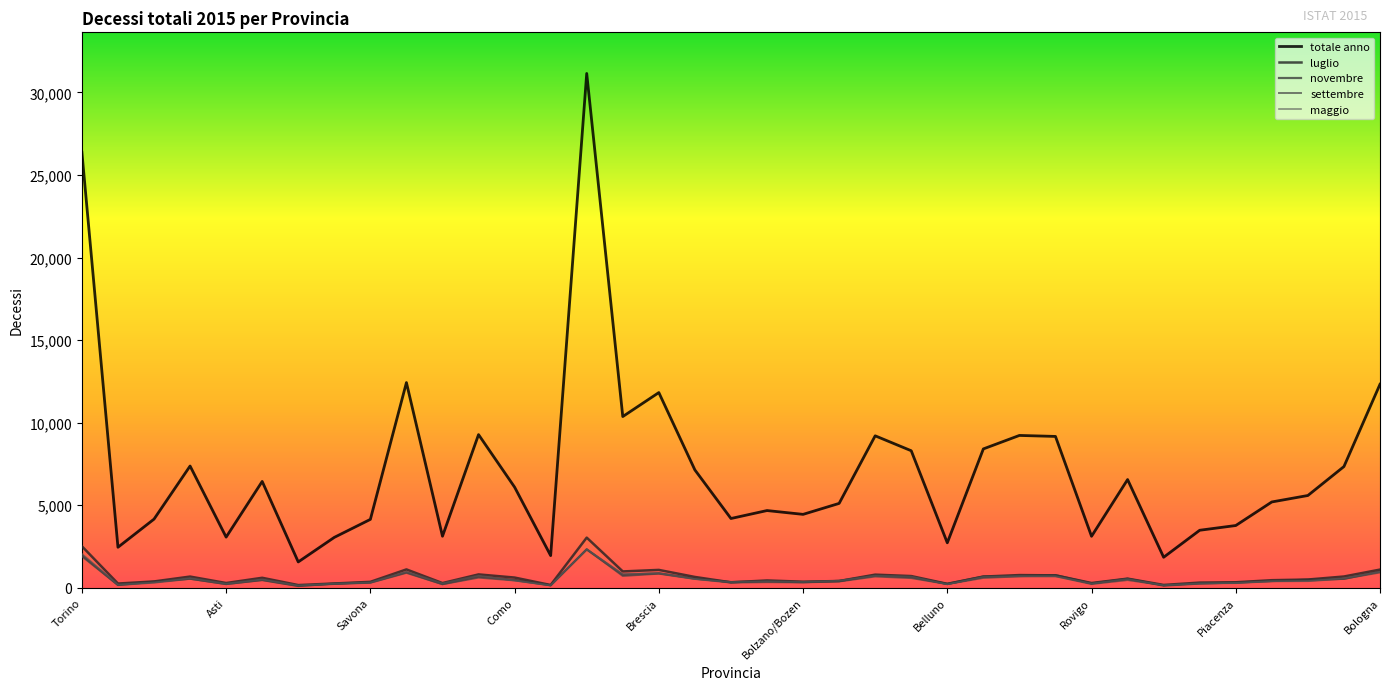

How many lines are shown in the chart?

5